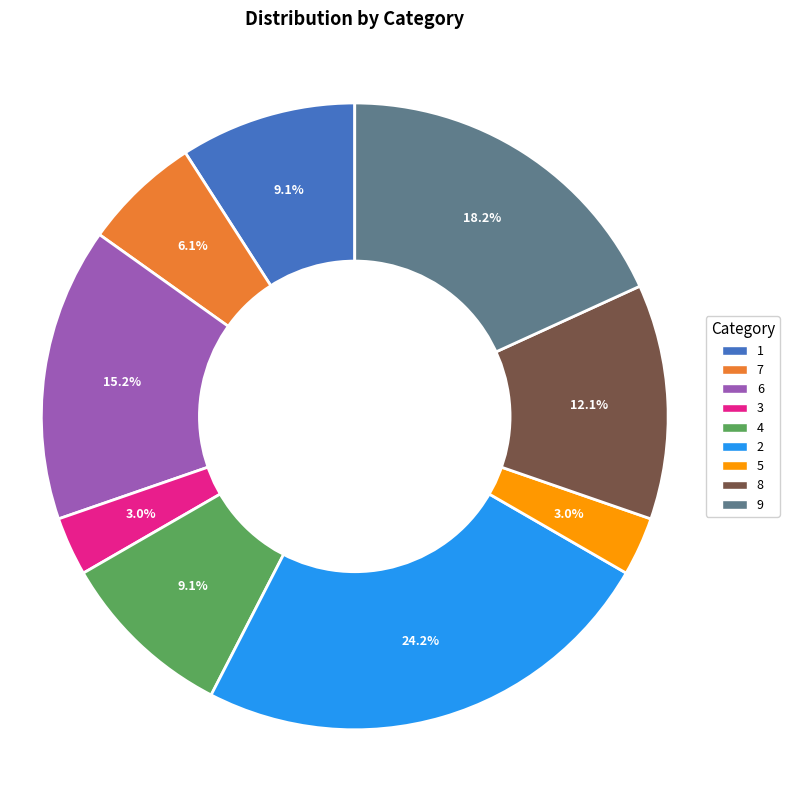

Combined, what portion of the pie is 4 and 8?

21.2%